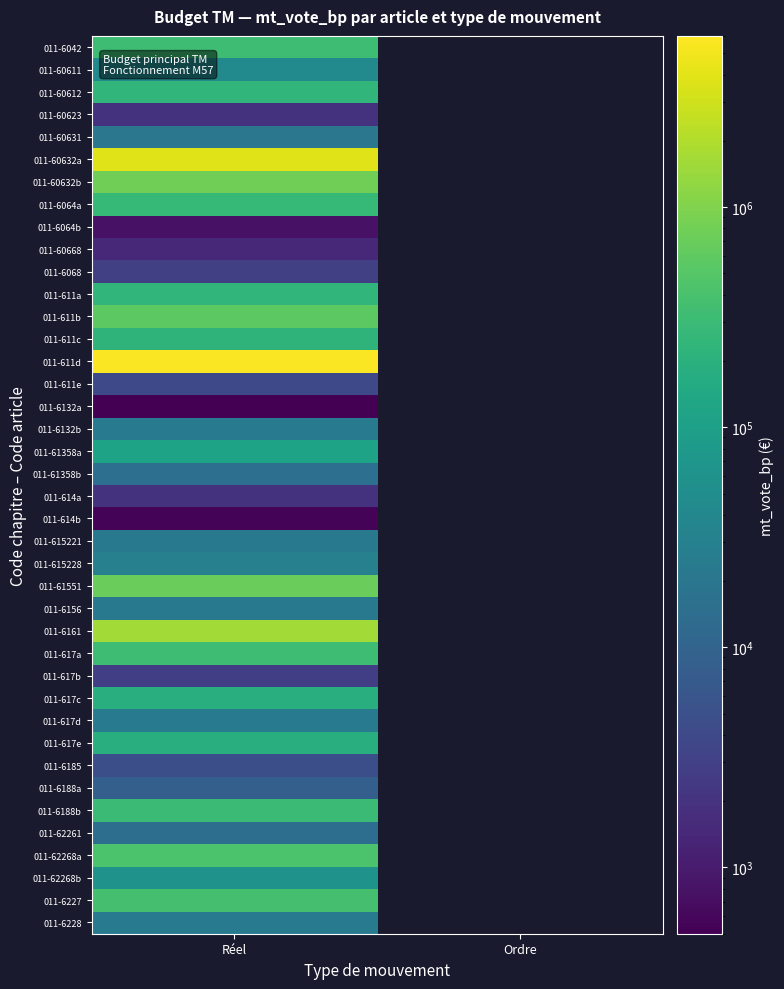

At Réel, list the series in order from largest to smallest.

011-611d, 011-60632a, 011-6161, 011-60632b, 011-61551, 011-611b, 011-62268a, 011-6227, 011-617a, 011-6042, 011-6188b, 011-6064a, 011-60612, 011-611a, 011-611c, 011-617e, 011-617c, 011-61358a, 011-62268b, 011-60611, 011-615228, 011-617d, 011-6228, 011-6132b, 011-615221, 011-6156, 011-60631, 011-61358b, 011-62261, 011-6188a, 011-6185, 011-611e, 011-6068, 011-617b, 011-60623, 011-614a, 011-60668, 011-6064b, 011-614b, 011-6132a